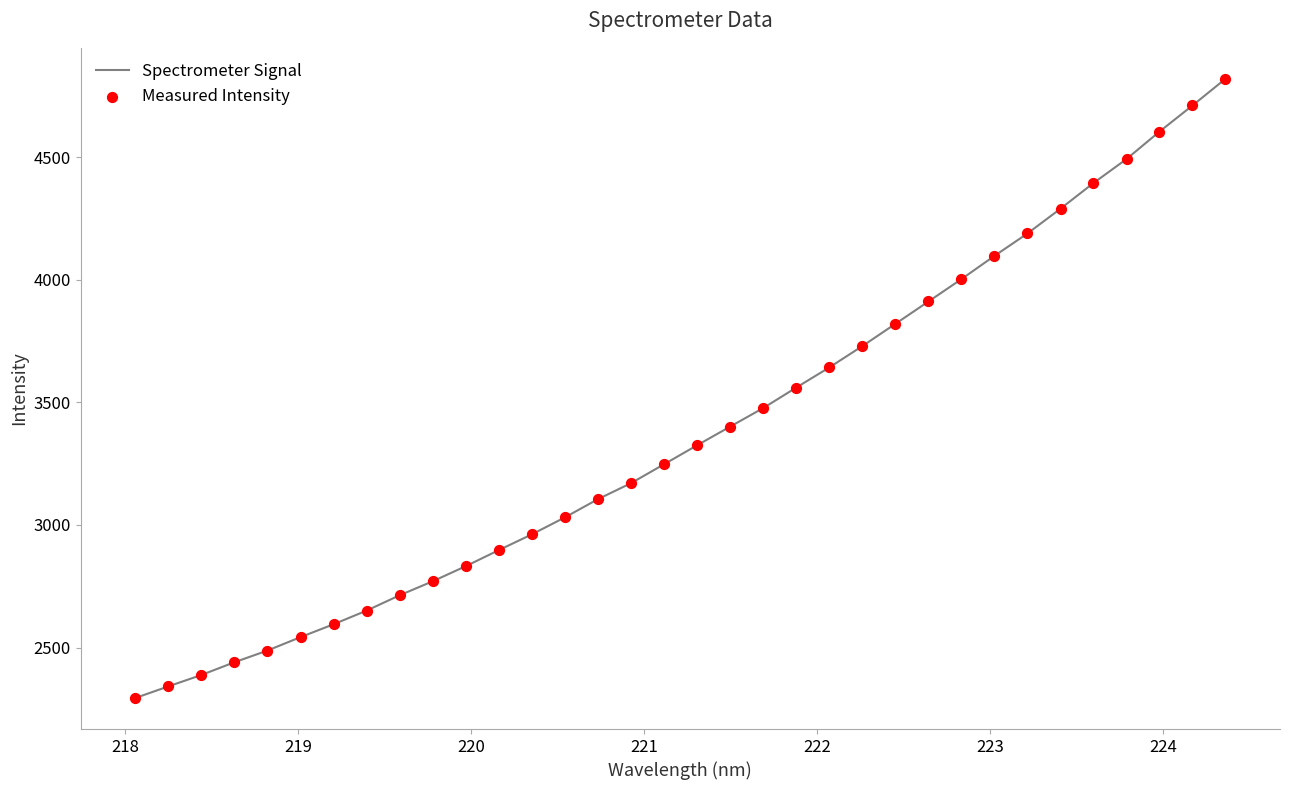

What is the minimum value shown in the chart?

2293.8